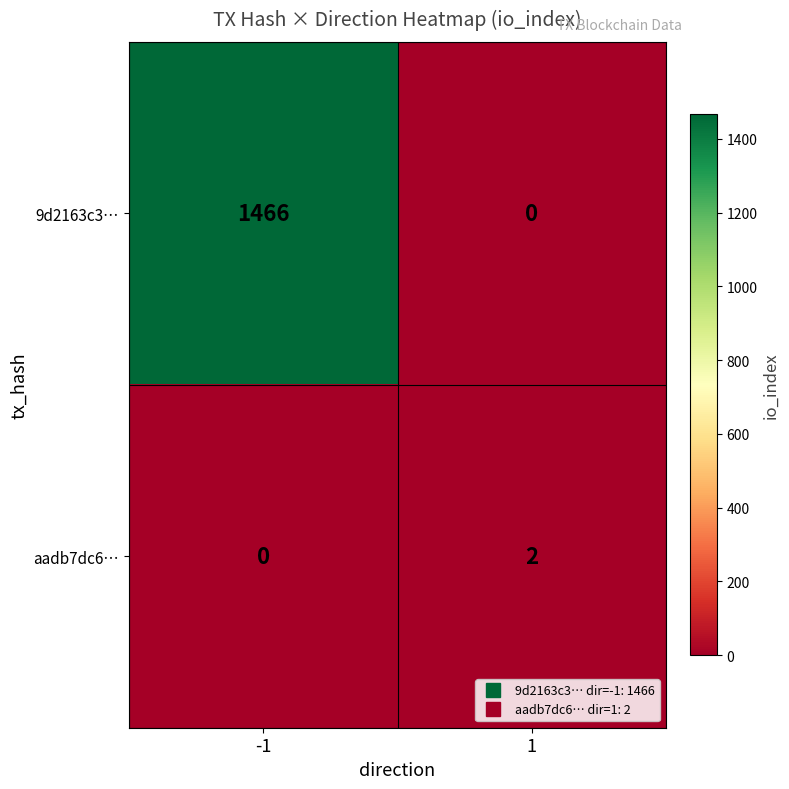

The value of 9d2163c3… at -1 is 865. True or false?

False